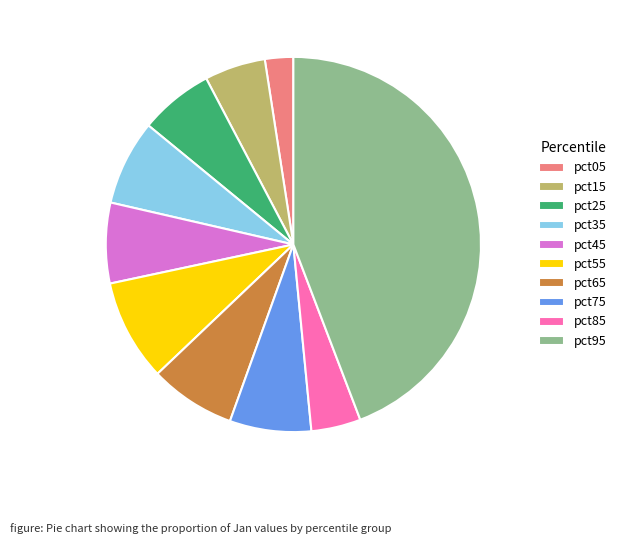

Which slice is the smallest?

pct05